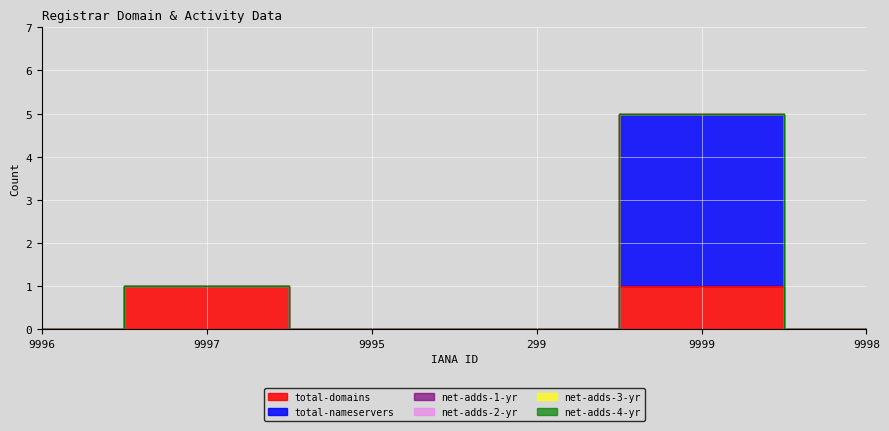

Does the chart display data point markers on the line(s)?

No